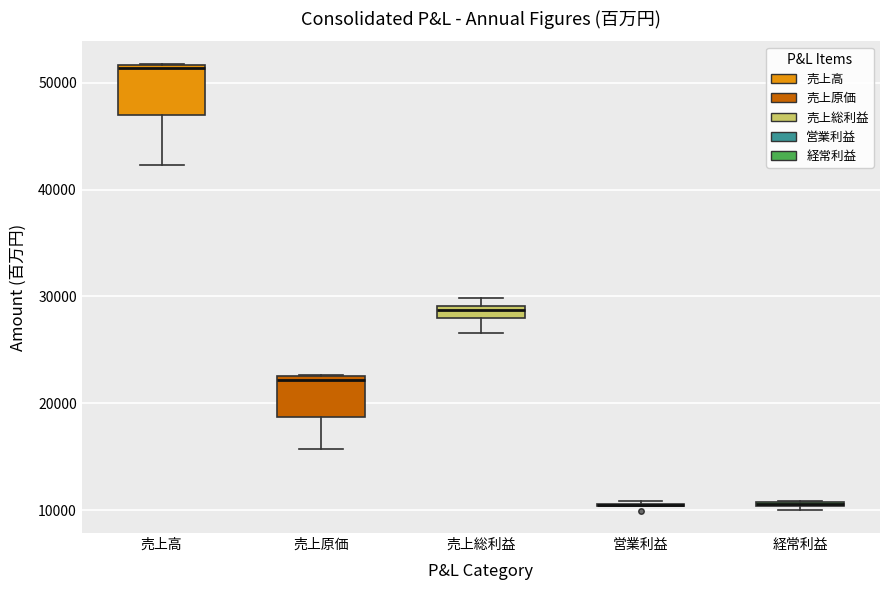

Where is the lower edge of the box for 売上原価 on the y-axis? The values are not printed on the chart, so give them approximately, as read against the axis.

19000